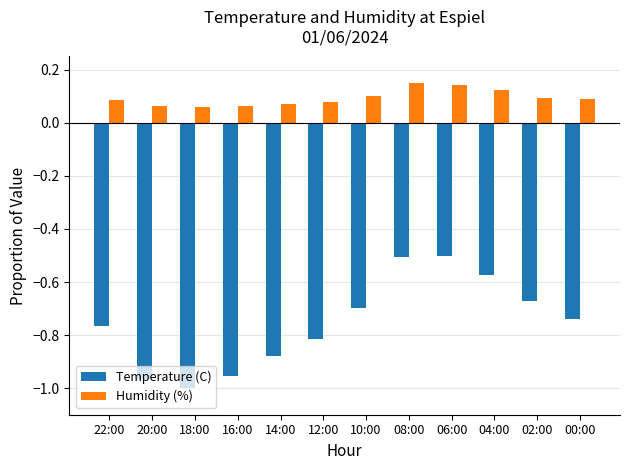

What is the sum of all Temperature (C) values?

-9.1